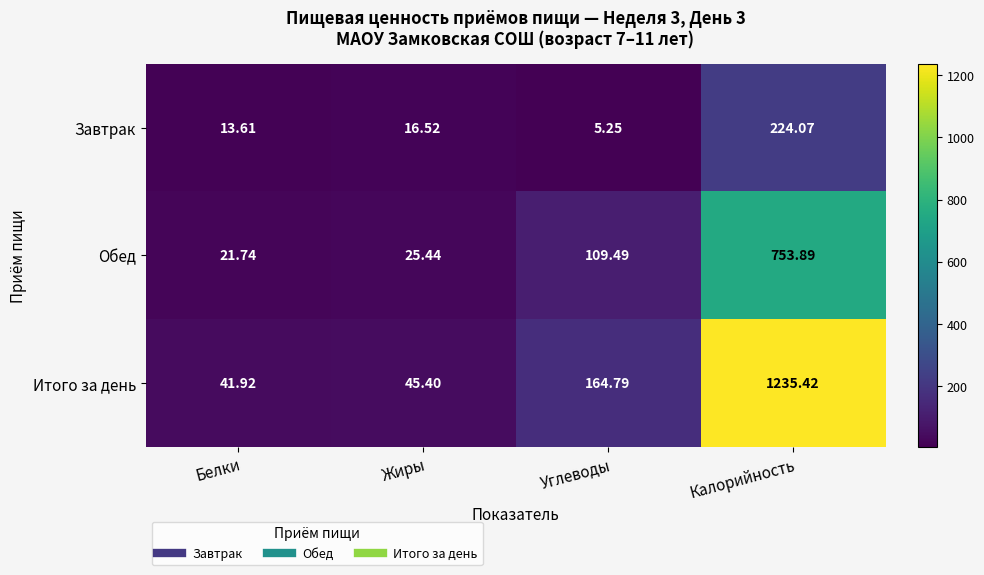

Rank the categories by Итого за день value from lowest to highest.

Белки, Жиры, Углеводы, Калорийность